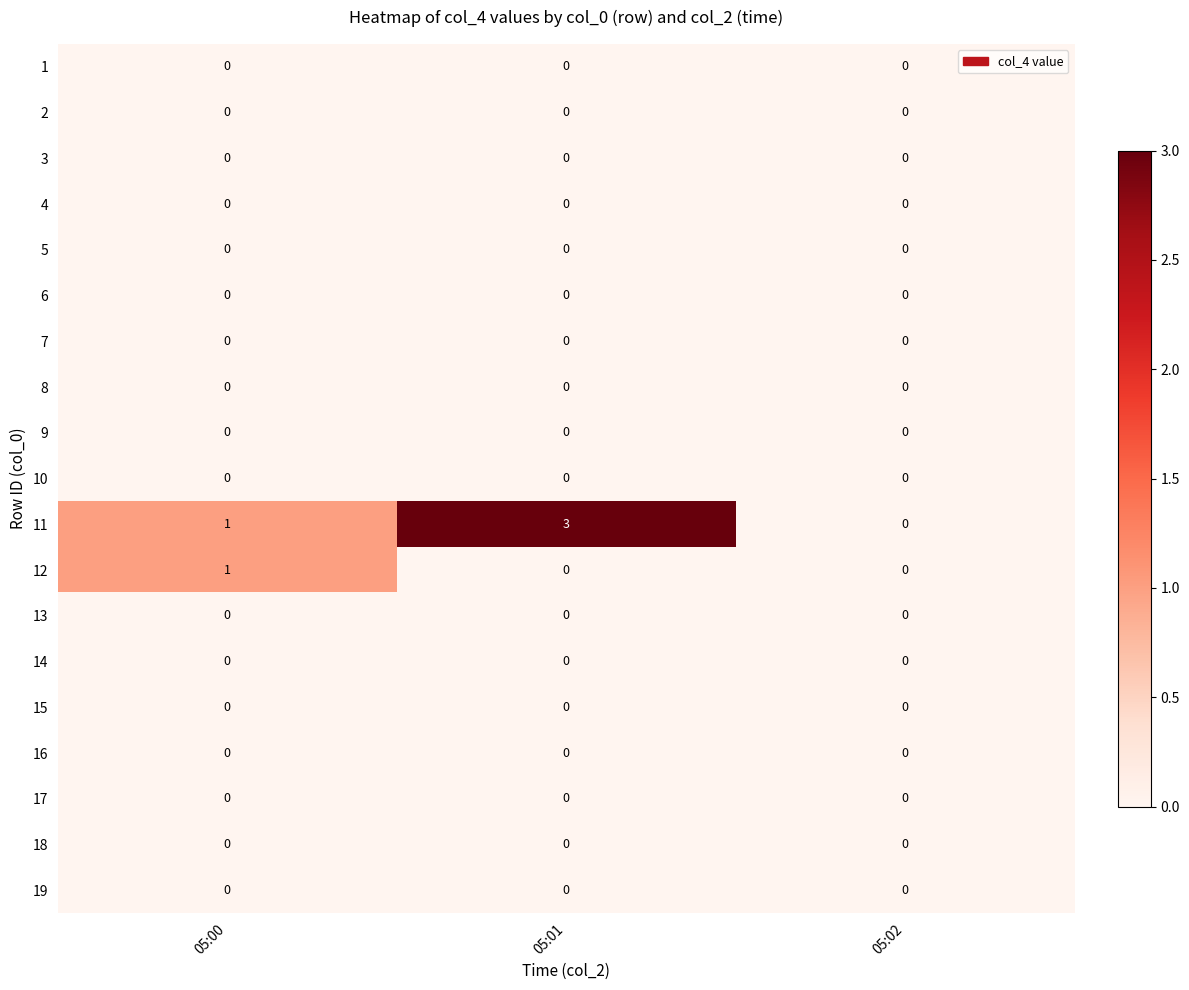

What is the greatest value displayed?

3